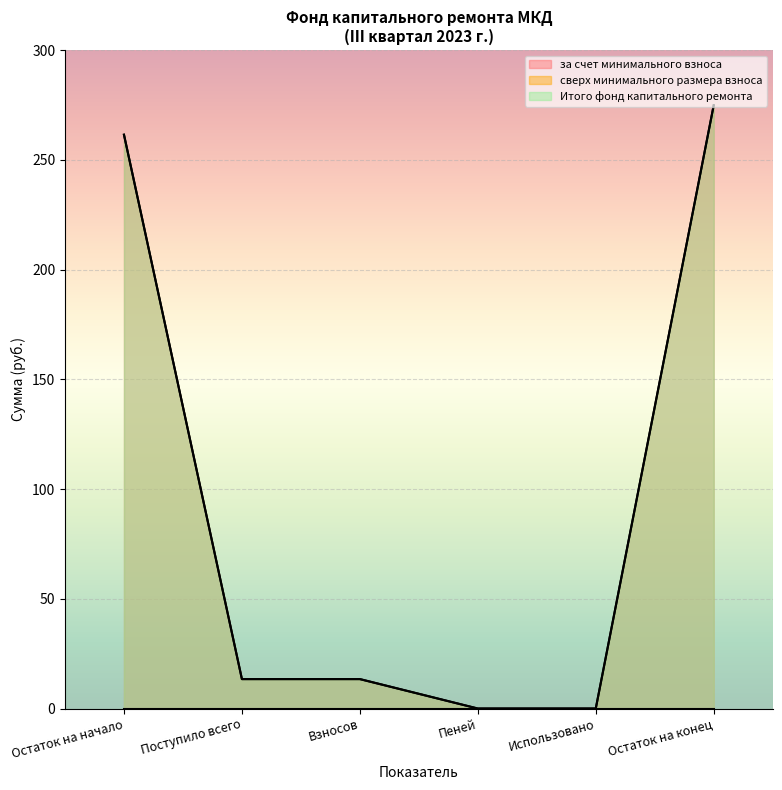

Reading left to right, list all the values displayed in this chart.

за счет минимального взноса: 261.4	13.4	13.4	0.0	0.0	274.8
Итого фонд капитального ремонта: 261.4	13.4	13.4	0.0	0.0	274.8